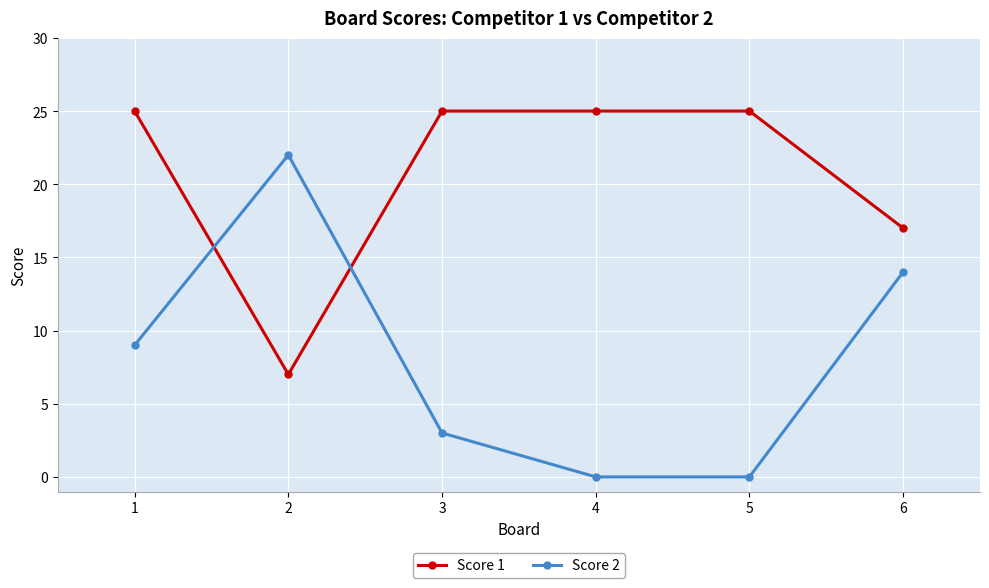

Between 1 and 6, which series saw the biggest shift?

Score 1